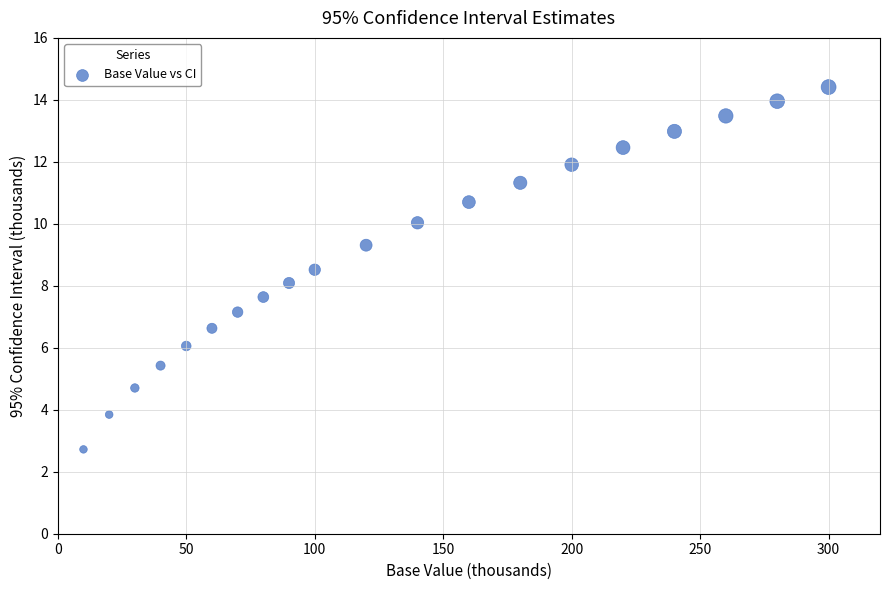

What is the range of Y values (max minus min)?

11.7